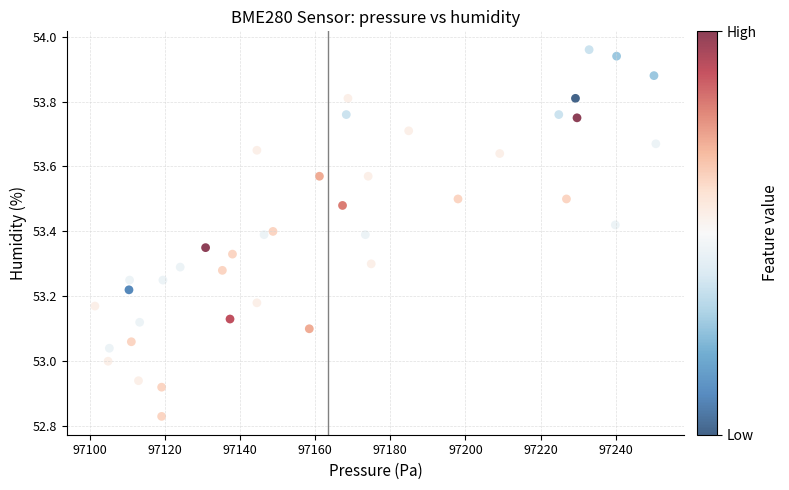

What is the range of Y values (max minus min)?

1.1